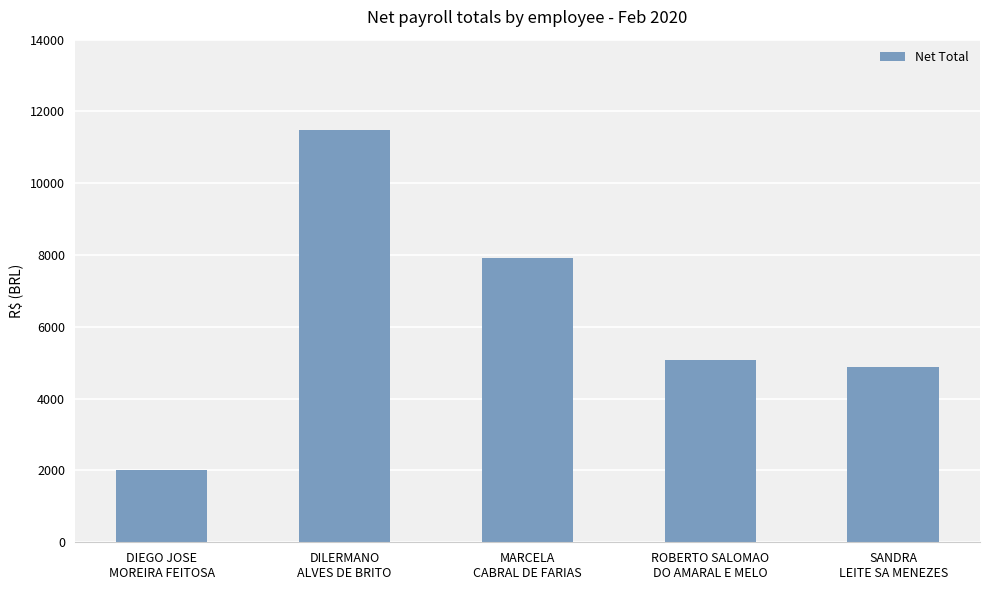

True or false: the data shows 7737.1 at SANDRA
LEITE SA MENEZES.

False